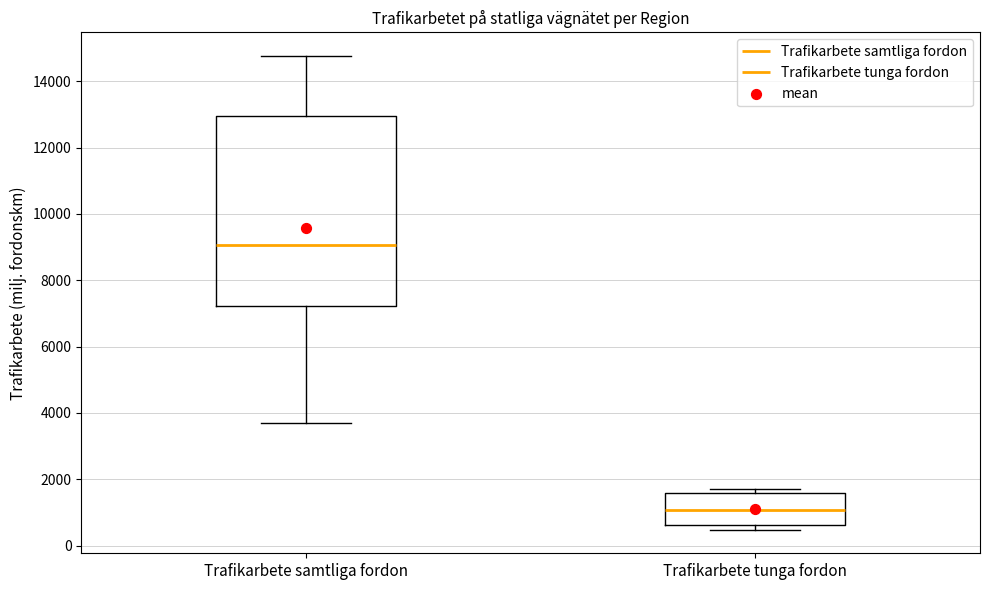

Reading left to right, transcribe this box plot: for each box, give where its median line is, the range the box spans, and where its two whiskers end, as read against the y-axis. The values are not printed on the chart, so give them approximately, as read against the axis.

Trafikarbete samtliga fordon: median 9000, box 7200 to 13000, whiskers 3600 to 14800
Trafikarbete tunga fordon: median 1000, box 600 to 1600, whiskers 400 to 1800